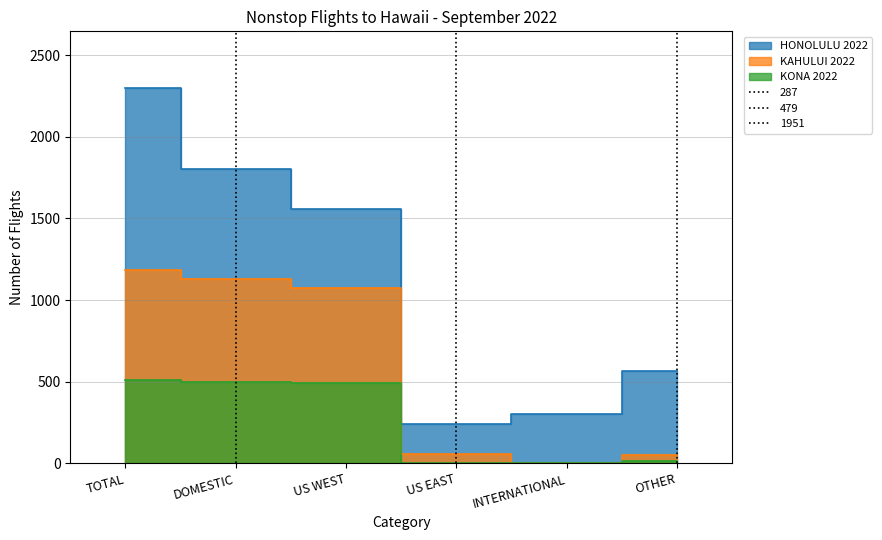

Which category has the highest value across all series?

TOTAL